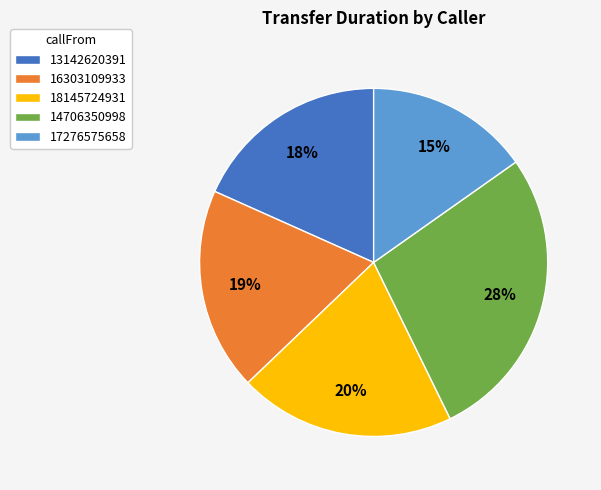

The 14706350998 slice represents 37% of the pie. True or false?

False